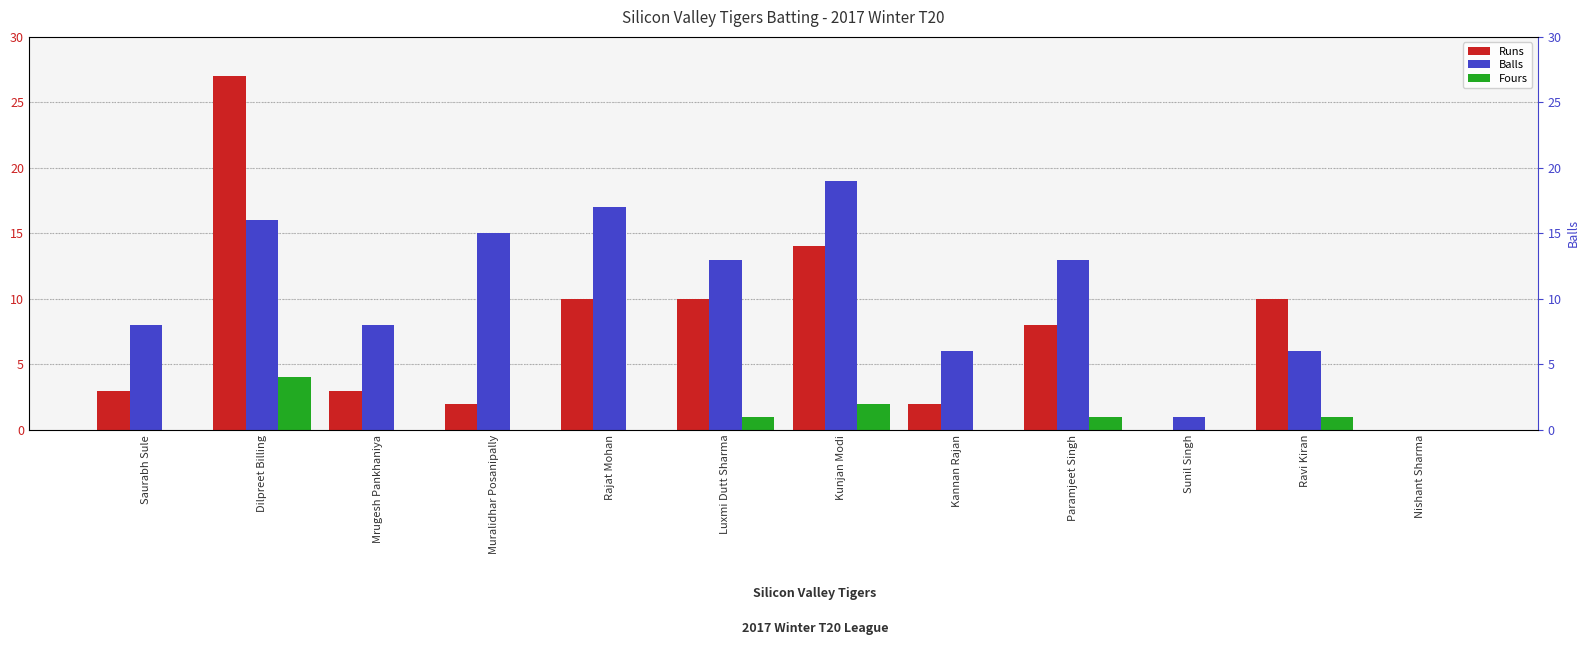

How many values in the Fours series exceed 0?

5